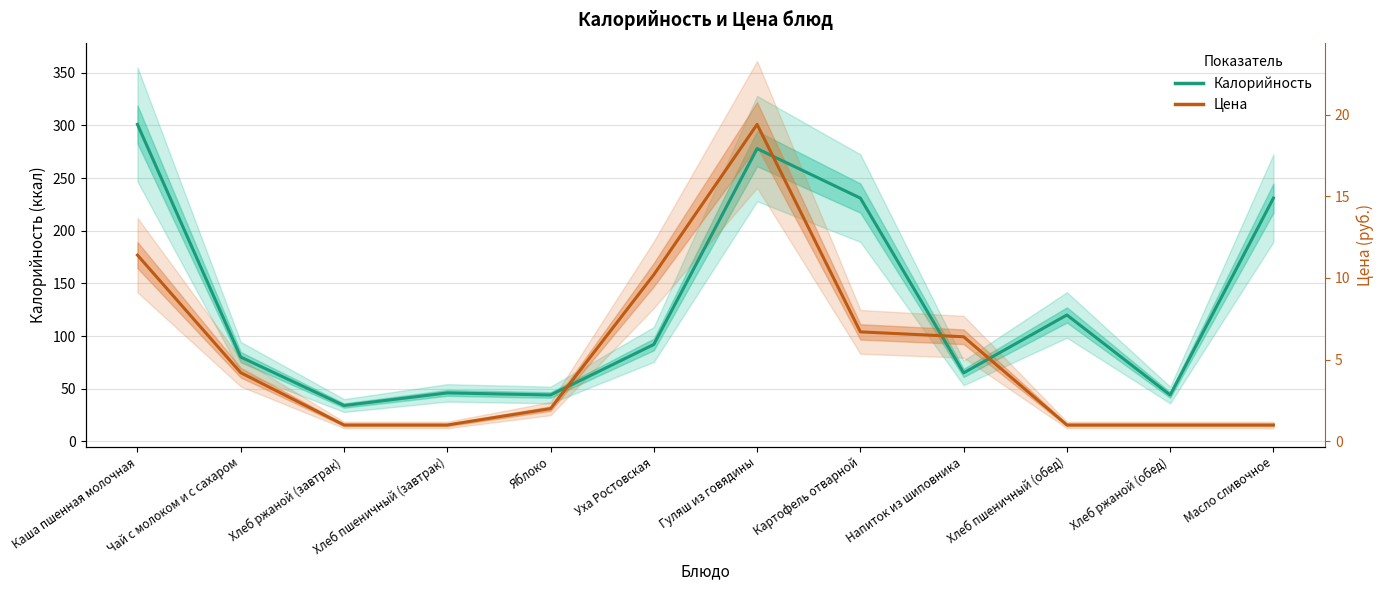

At how many categories does at least one series exceed 255?

2